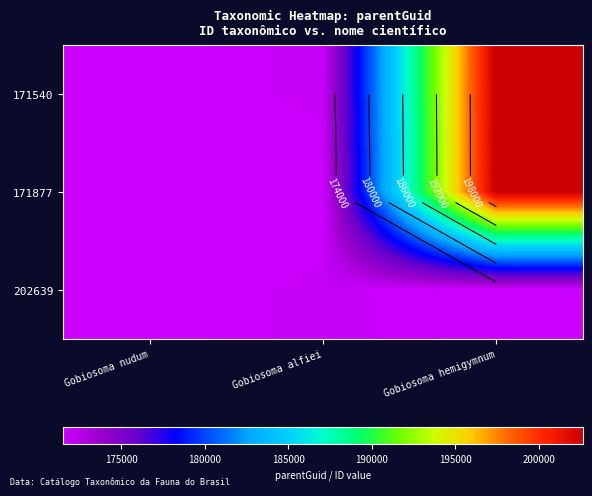

True or false: 171540 has a value of 343898 at Gobiosoma hemigymnum.

False